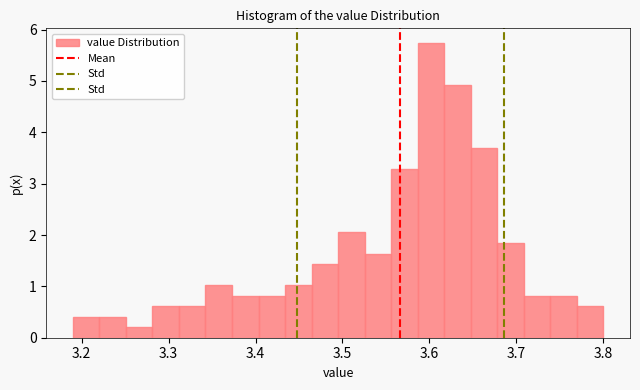

Read against the x-axis, roughly where is the centre of the tallest bar?

3.60